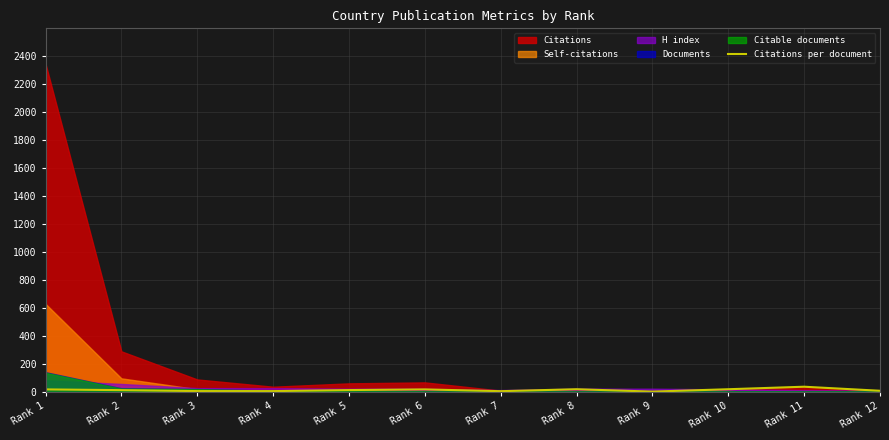

At which label is the value closest to 18?

Rank 8